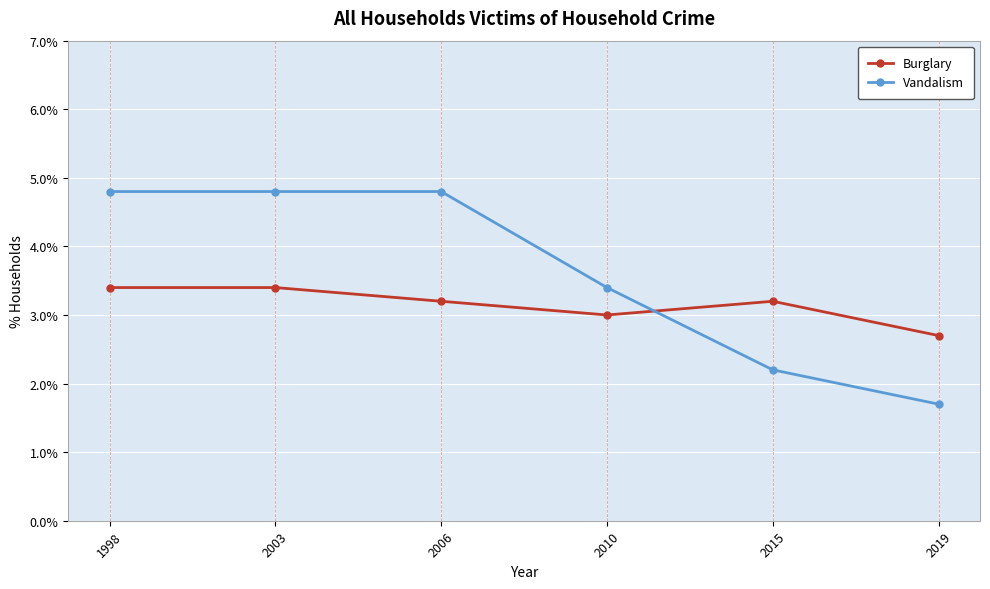

At which label is Vandalism closest to 3?

2010